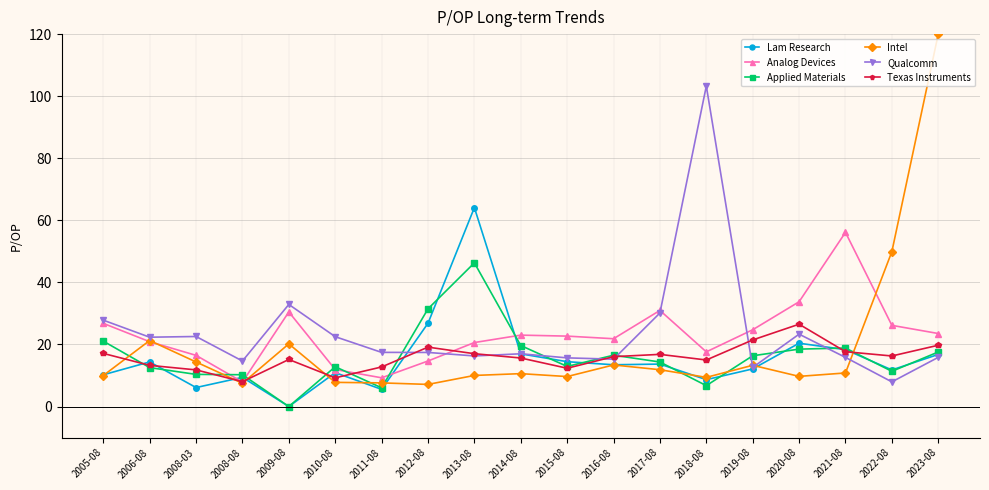

What is the value of the Lam Research point at the 1st from the left?

10.2